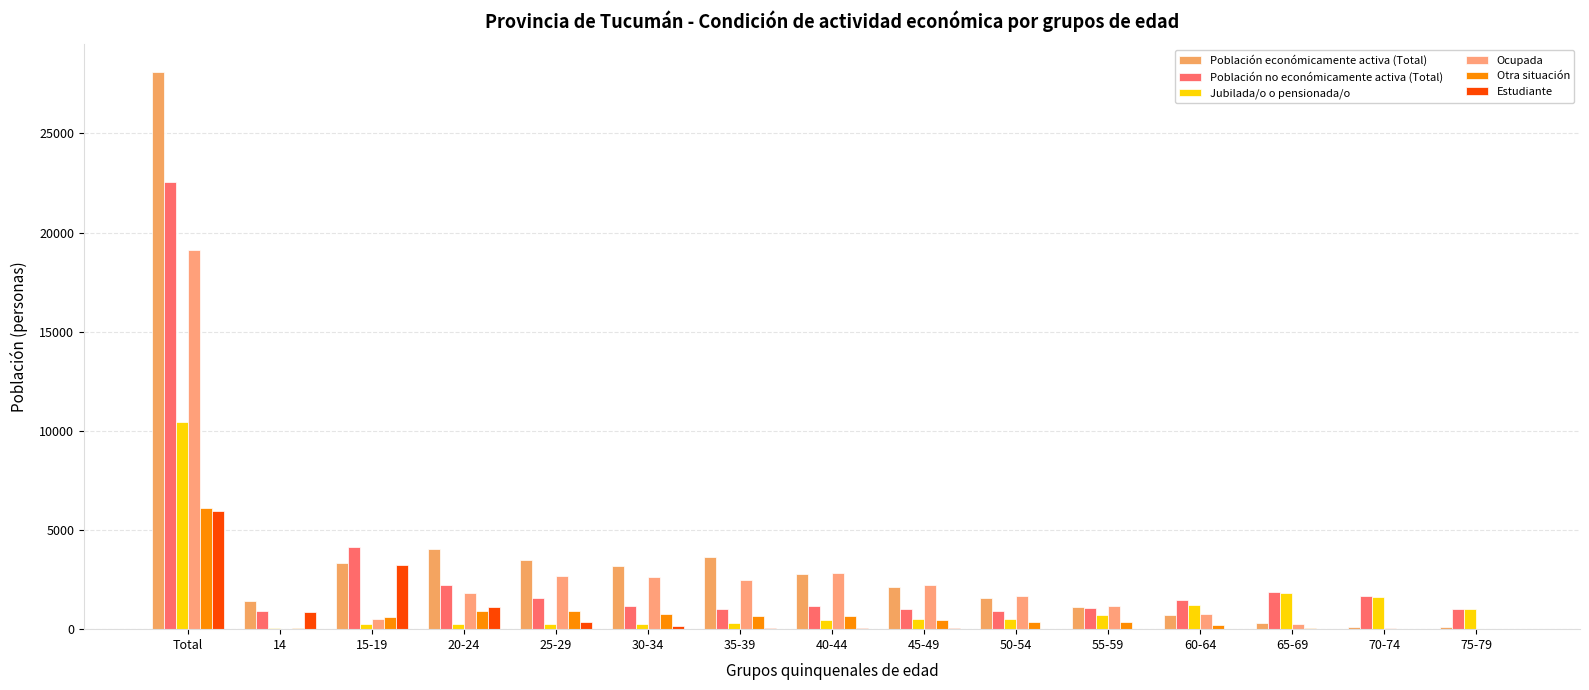

At which category is the sum across all series the highest?

Total